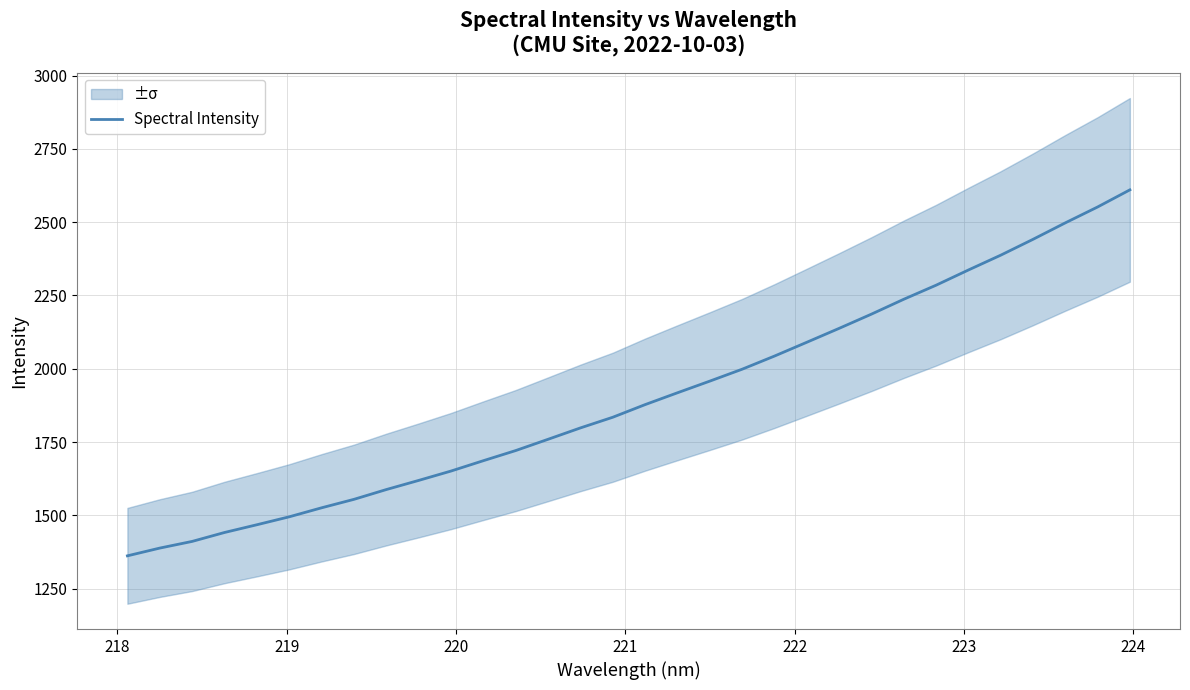

What is the maximum value for Spectral Intensity?

2610.3